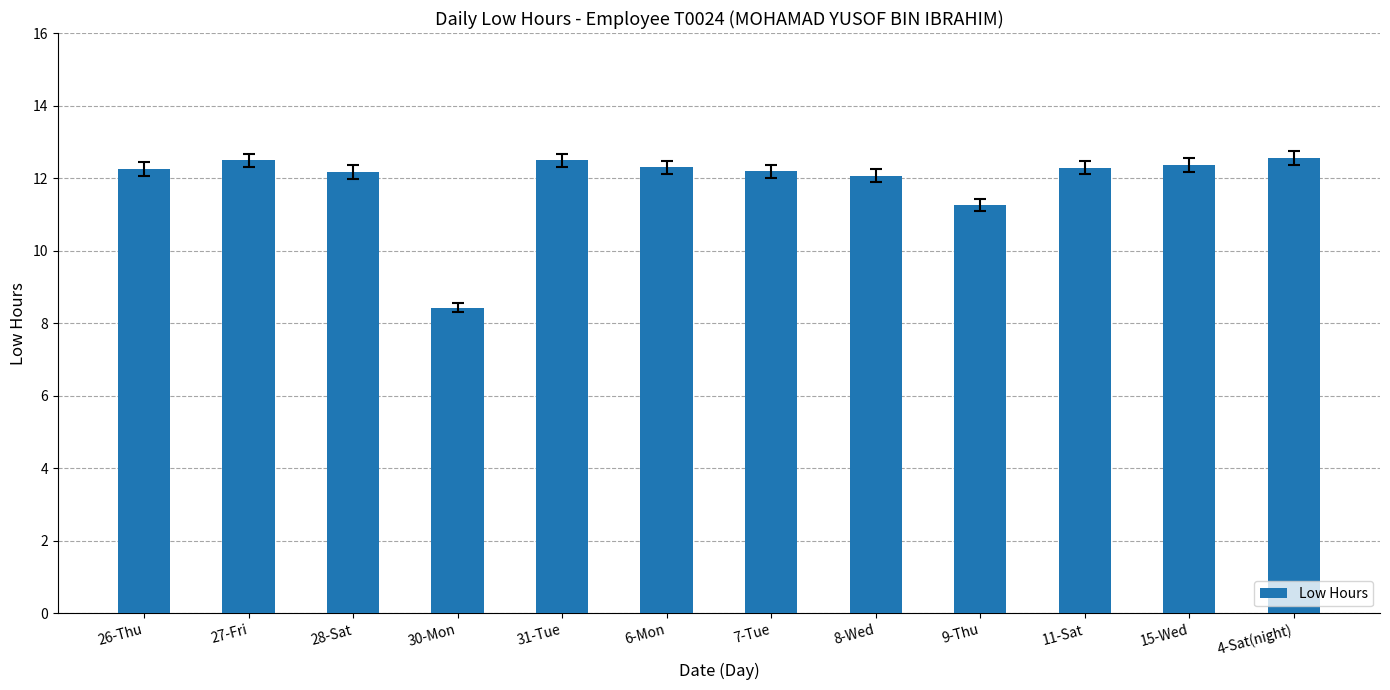

At which label is the value closest to 10?

9-Thu